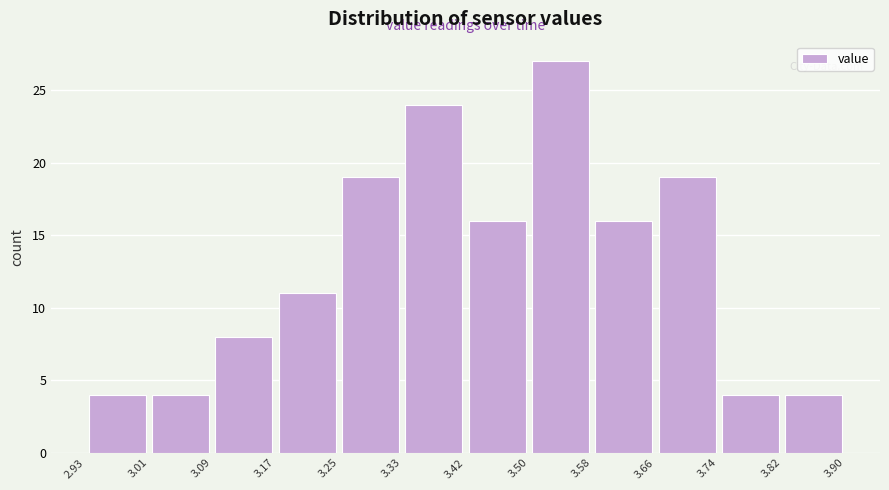

Reading left to right, list every bar in this chart as the range it spans on the x-axis followed by its height. The values are not printed on the chart, so give them approximately, as read against the axis.

2.93 to 3.01: 4
3.01 to 3.09: 4
3.09 to 3.17: 8
3.17 to 3.25: 11
3.25 to 3.33: 19
3.33 to 3.42: 24
3.42 to 3.50: 16
3.50 to 3.58: 27
3.58 to 3.66: 16
3.66 to 3.74: 19
3.74 to 3.82: 4
3.82 to 3.90: 4